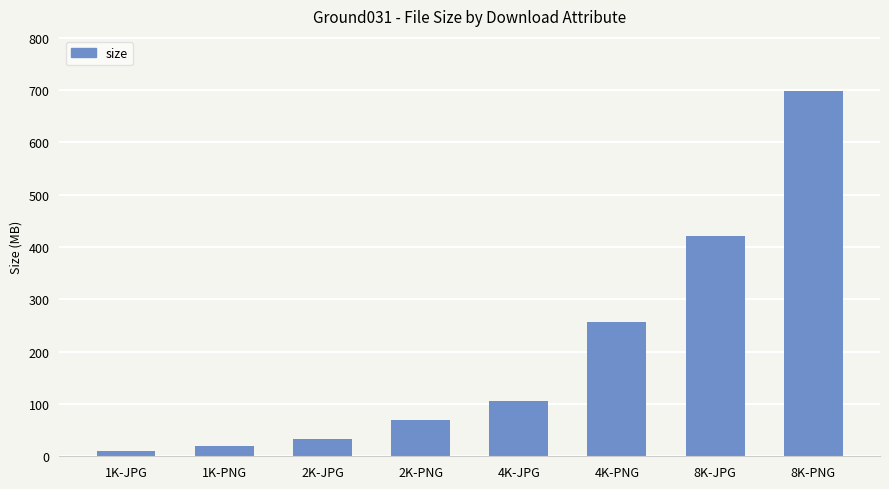

Approximately how many times larger is the value at 2K-JPG compared to 4K-JPG?

0.3